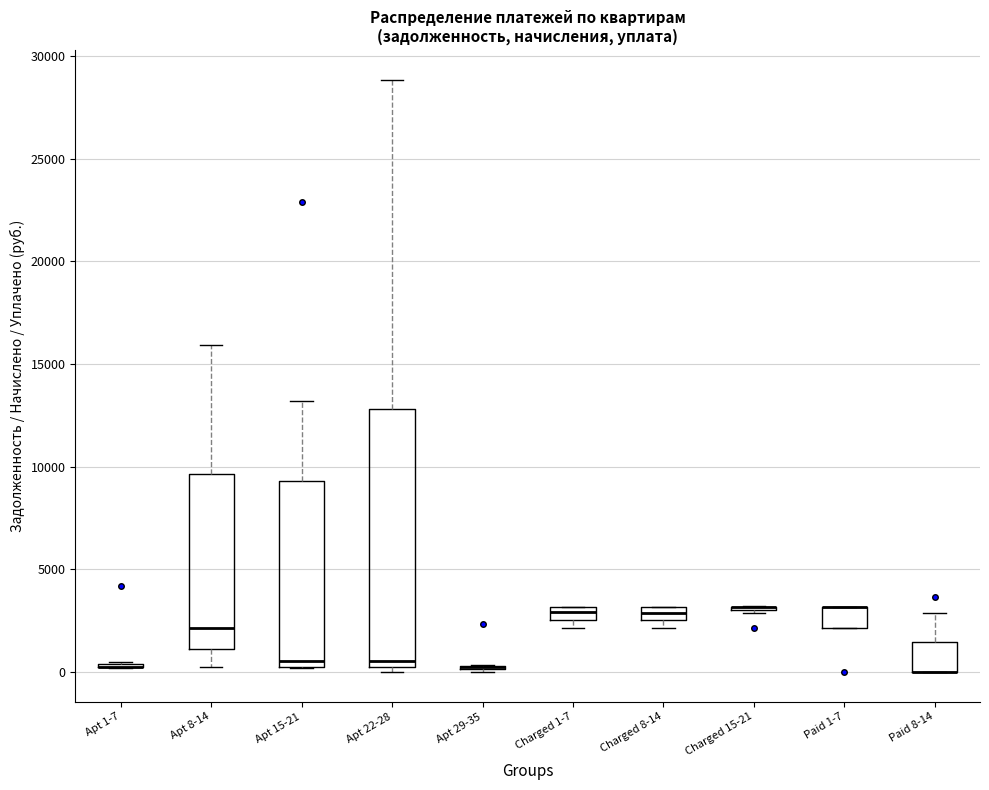

Which box is the tallest, from its lower edge to its upper edge?

Apt 22-28